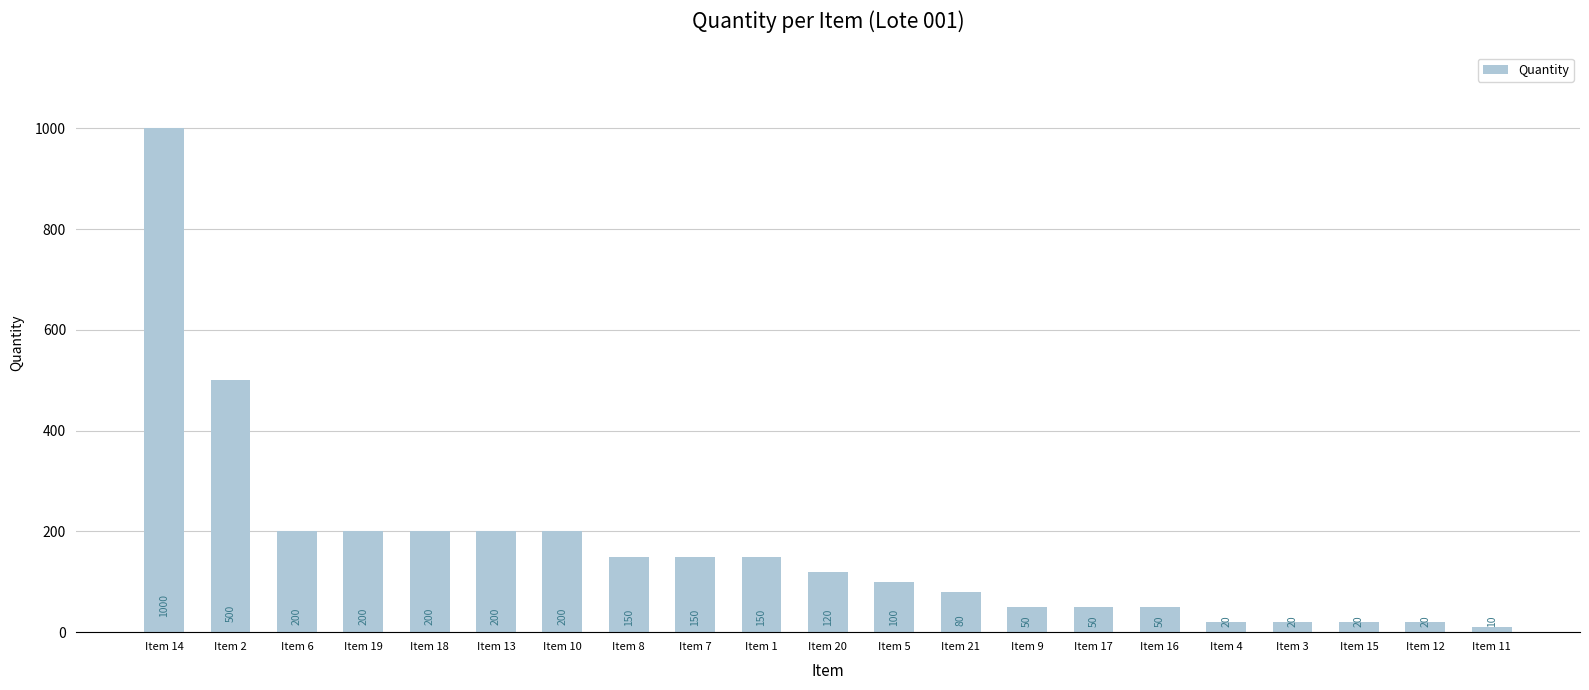

Reading left to right, what are all the values shown in this chart?

Item 14=1000	Item 2=500	Item 6=200	Item 19=200	Item 18=200	Item 13=200	Item 10=200	Item 8=150	Item 7=150	Item 1=150	Item 20=120	Item 5=100	Item 21=80	Item 9=50	Item 17=50	Item 16=50	Item 4=20	Item 3=20	Item 15=20	Item 12=20	Item 11=10